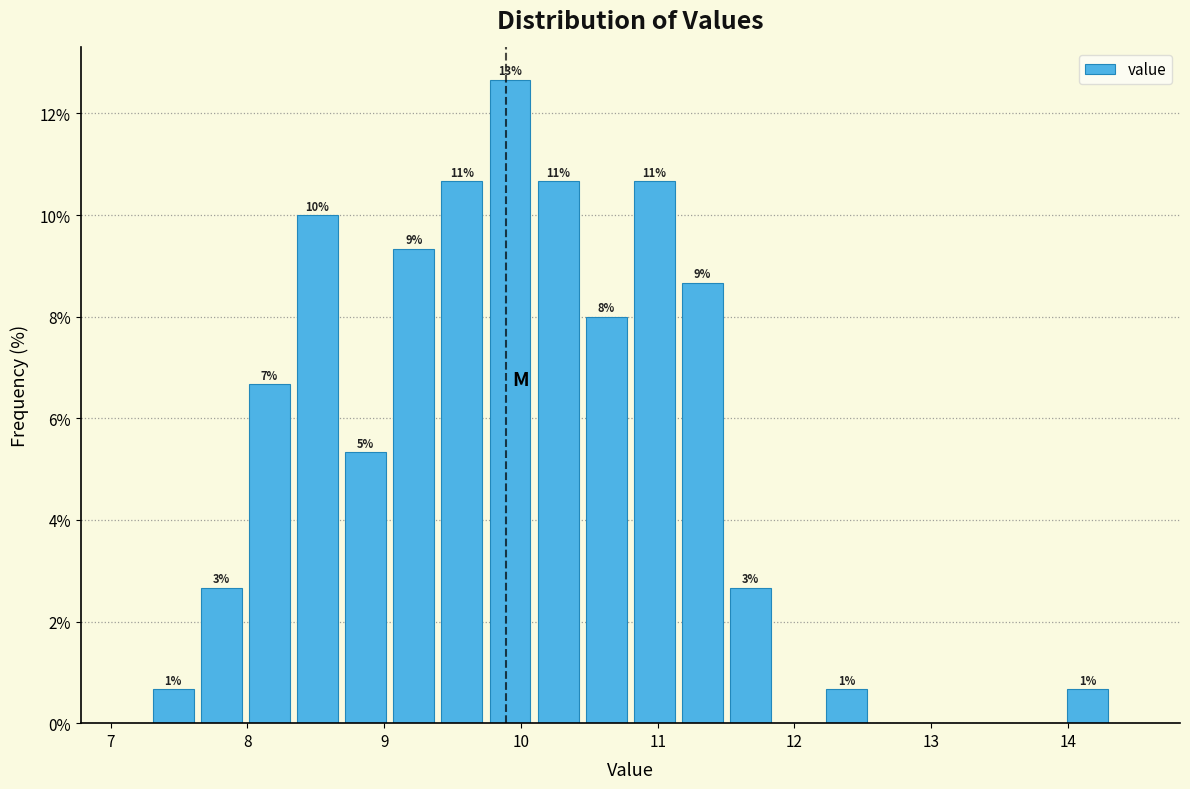

Read against the x-axis, roughly where is the centre of the tallest bar?

9.9